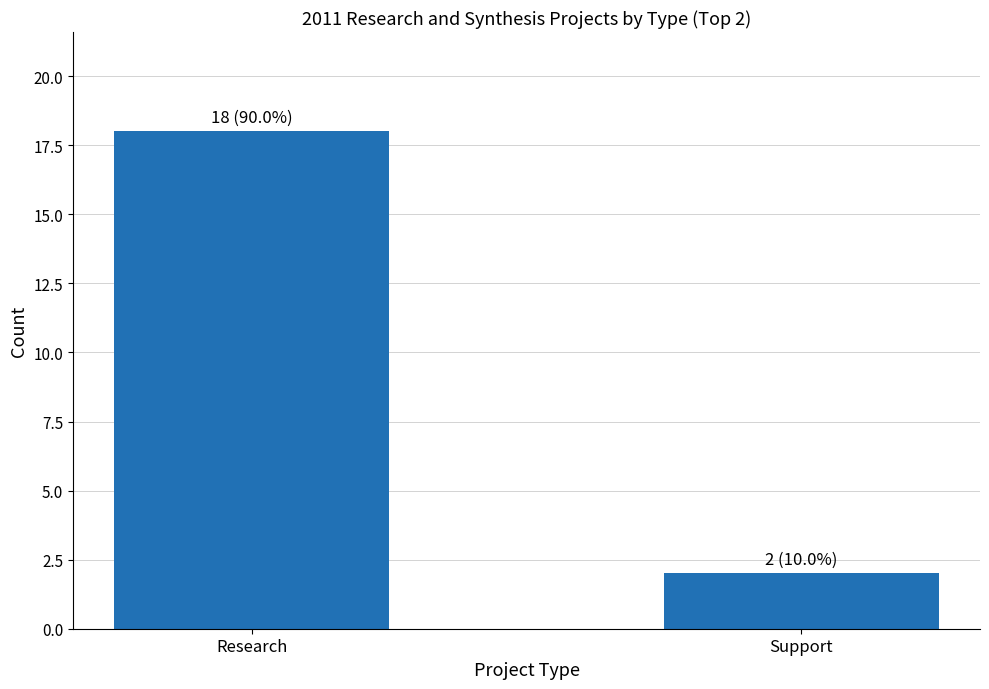

How many data points are less than 18?

1